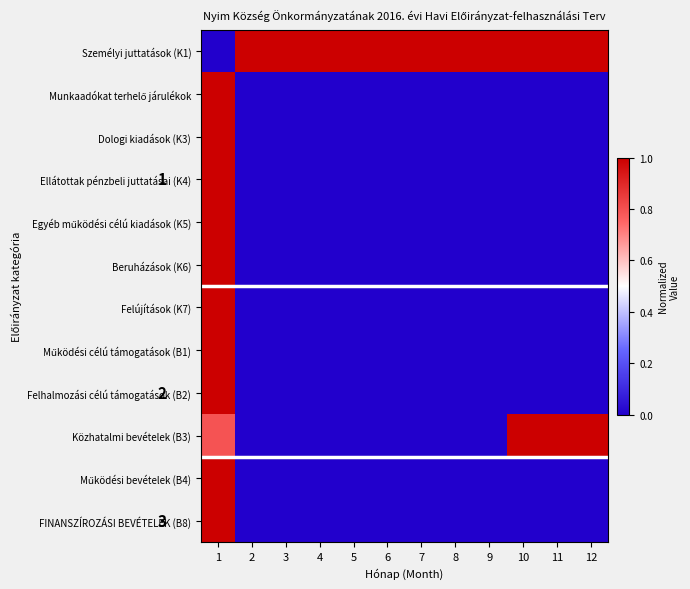

List the series in order of their peak value, highest first.

Személyi juttatások (K1), Munkaadókat terhelő járulékok, Dologi kiadások (K3), Ellátottak pénzbeli juttatásai (K4), Egyéb működési célú kiadások (K5), Beruházások (K6), Felújítások (K7), Működési célú támogatások (B1), Felhalmozási célú támogatások (B2), Közhatalmi bevételek (B3), Működési bevételek (B4), FINANSZÍROZÁSI BEVÉTELEK (B8)